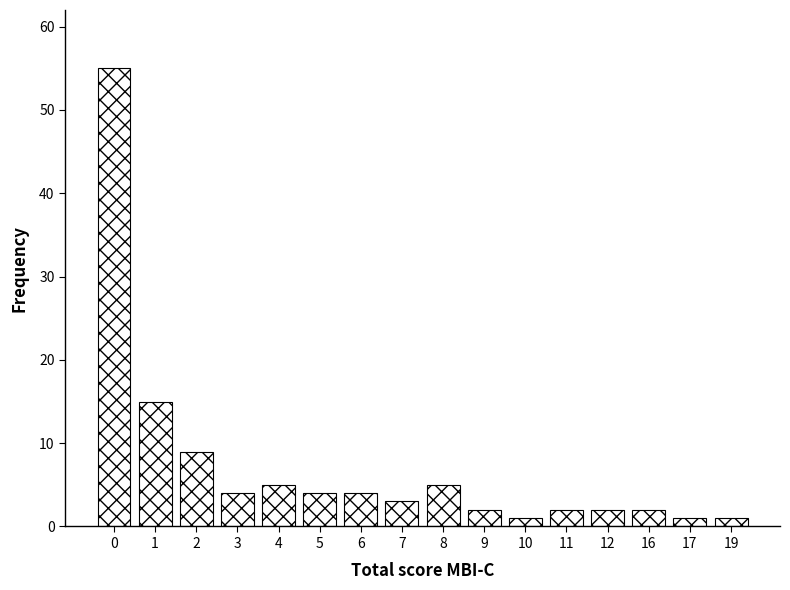

Reading left to right, transcribe all the data shown in this chart.

55	15	9	4	5	4	4	3	5	2	1	2	2	2	1	1